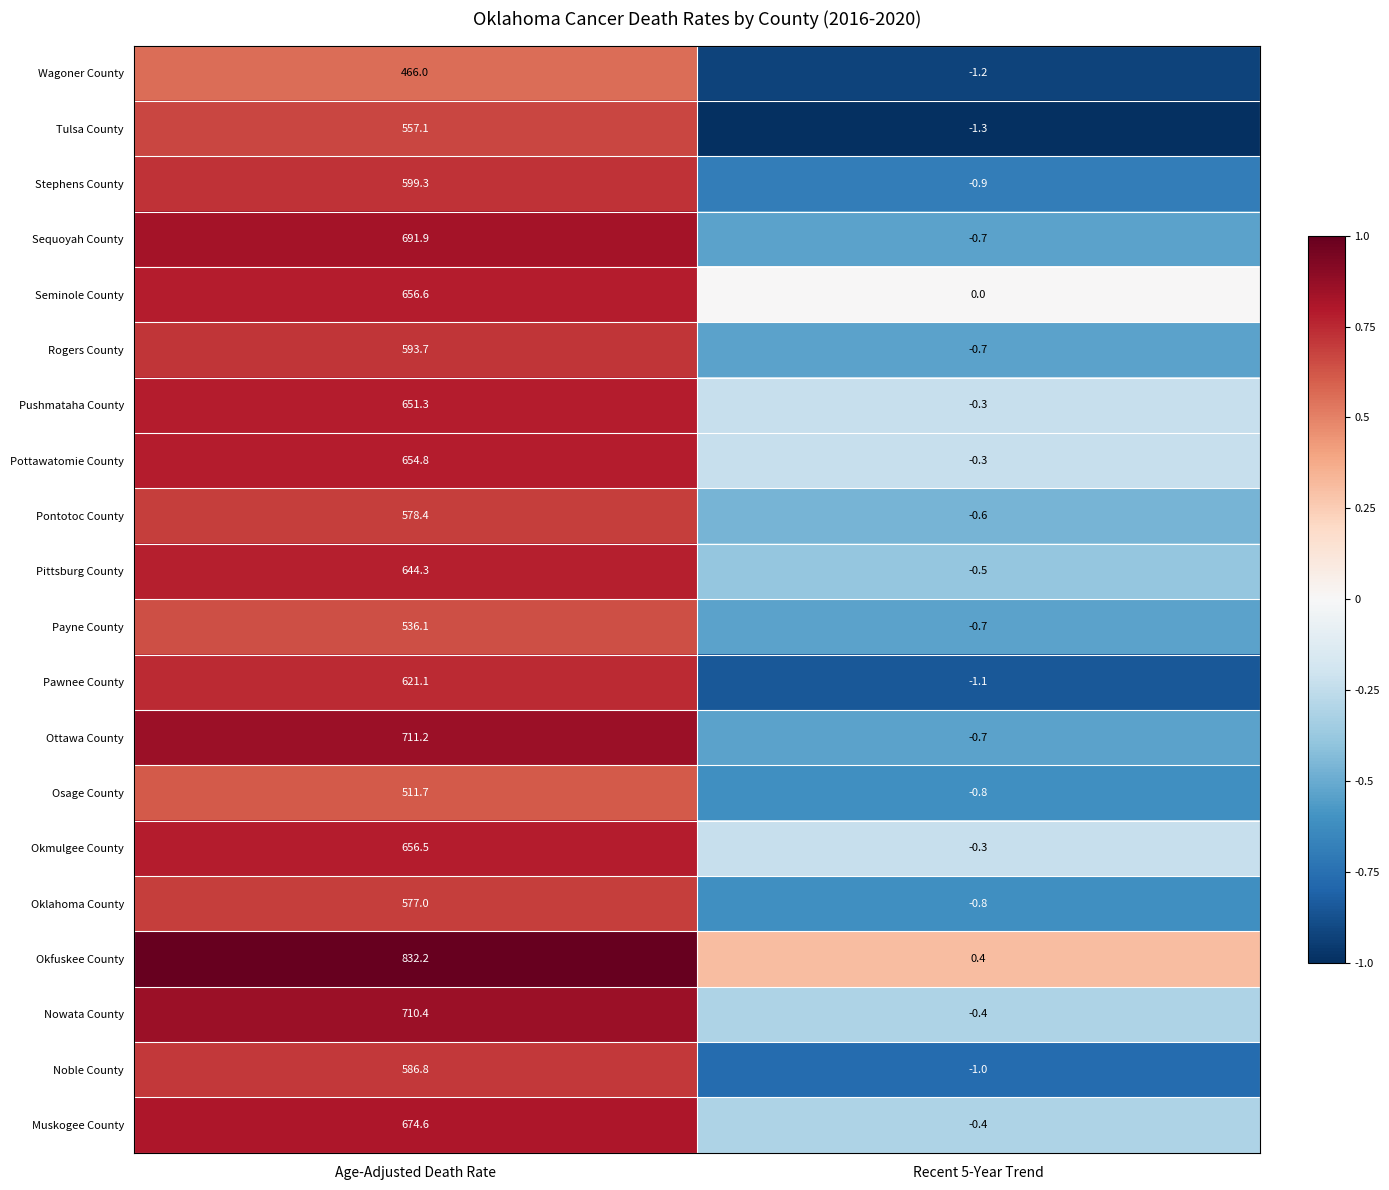

Which series has the largest total across all categories?

Okfuskee County